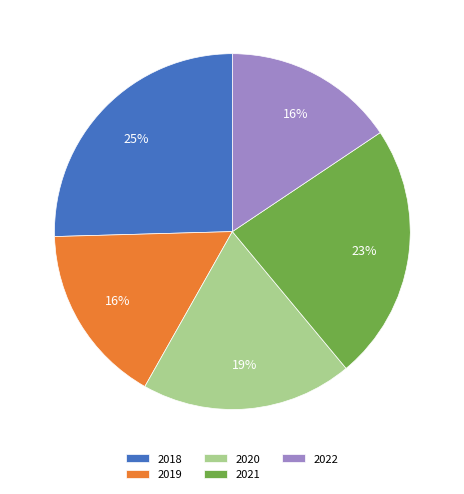

To the nearest percent, what is the average slice percentage?

20%